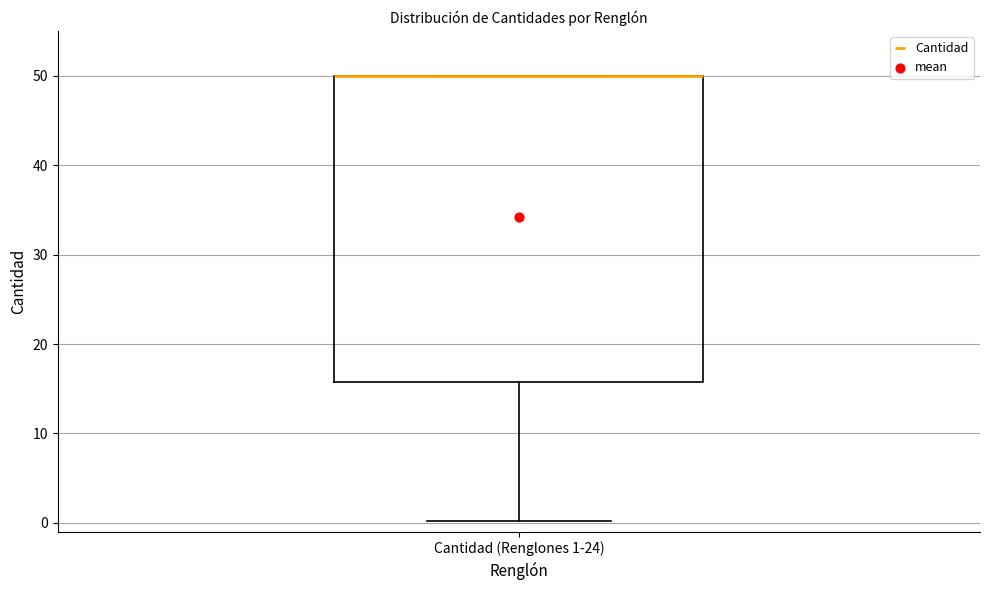

Transcribe this box plot: give where the median line is, the range the box spans, and where the two whiskers end, as read against the y-axis. The values are not printed on the chart, so give them approximately, as read against the axis.

median 50 (drawn on the box's upper edge), box 16 to 50, whiskers 0 to 50